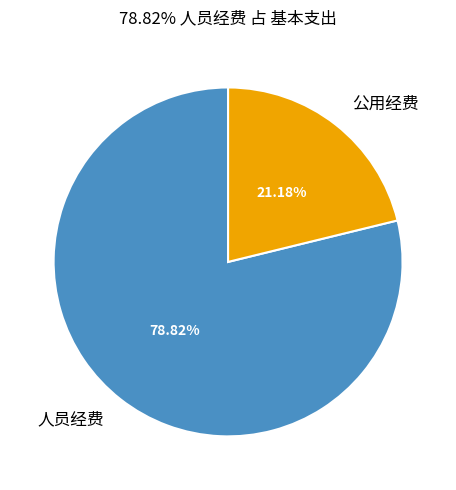

Approximately how many times larger is the value at 人员经费 compared to 公用经费?

3.7